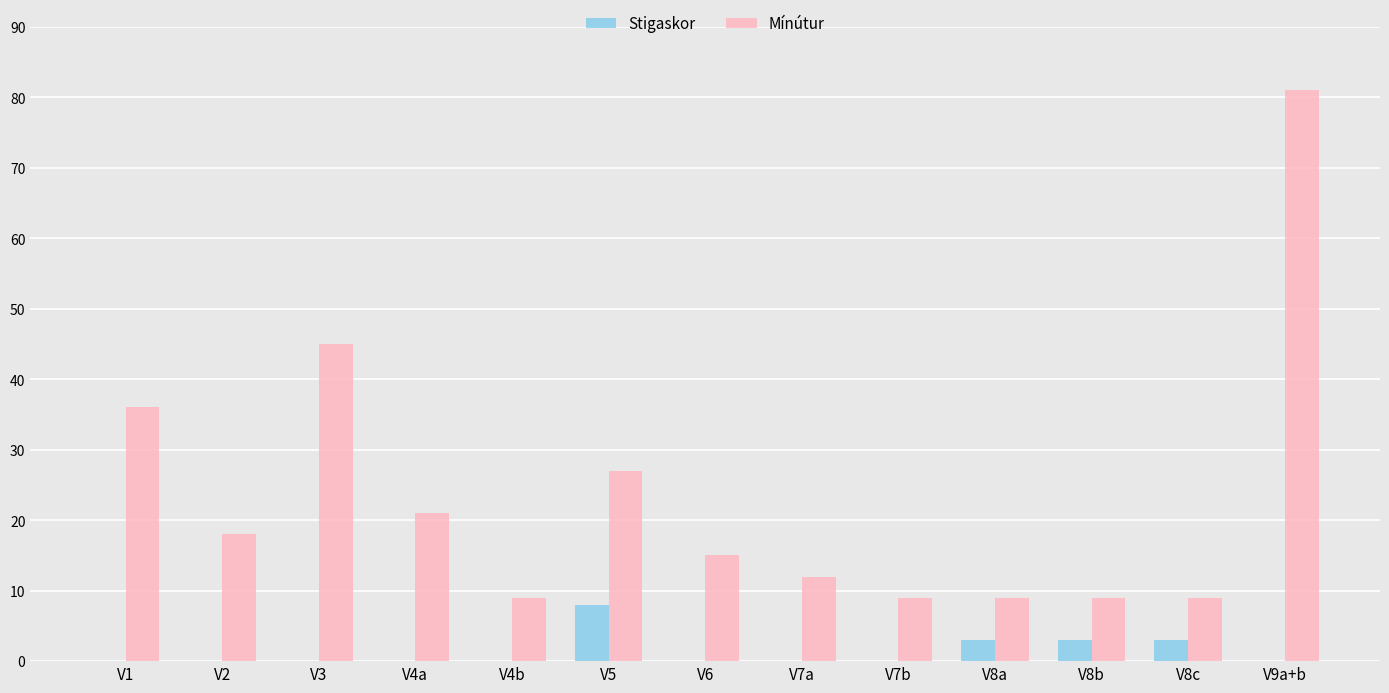

Which series changed the most between V5 and V6?

Mínútur